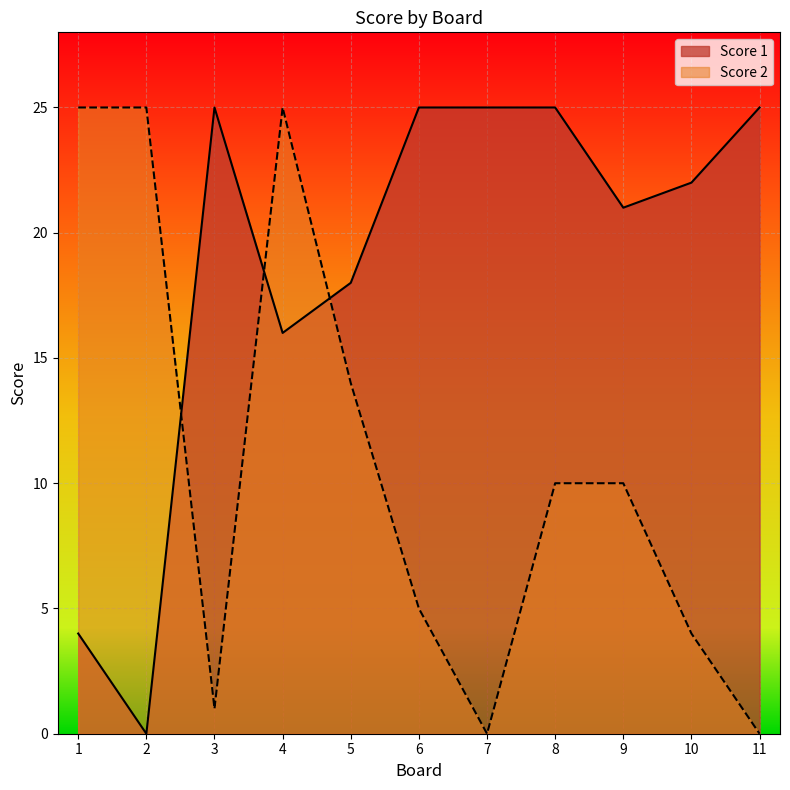

At which label does Score 2 first exceed 10?

1